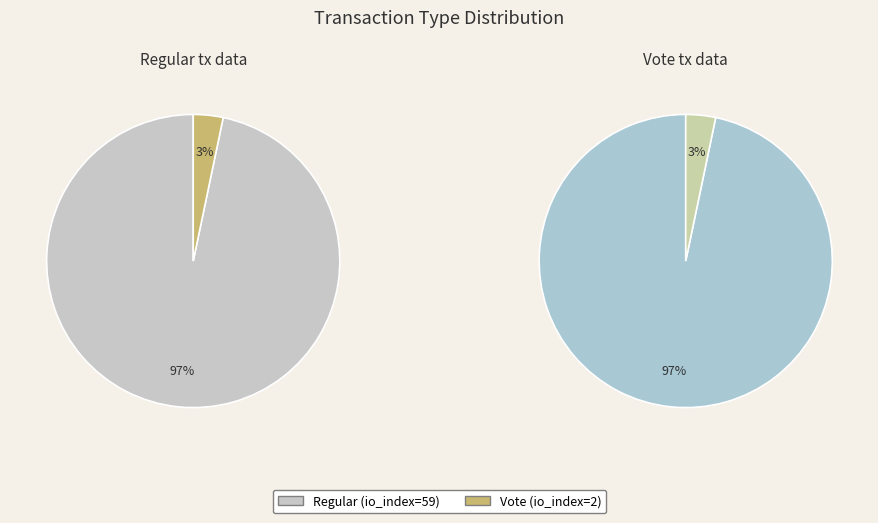

Which category has the biggest portion of the pie?

Regular (io_index=59)